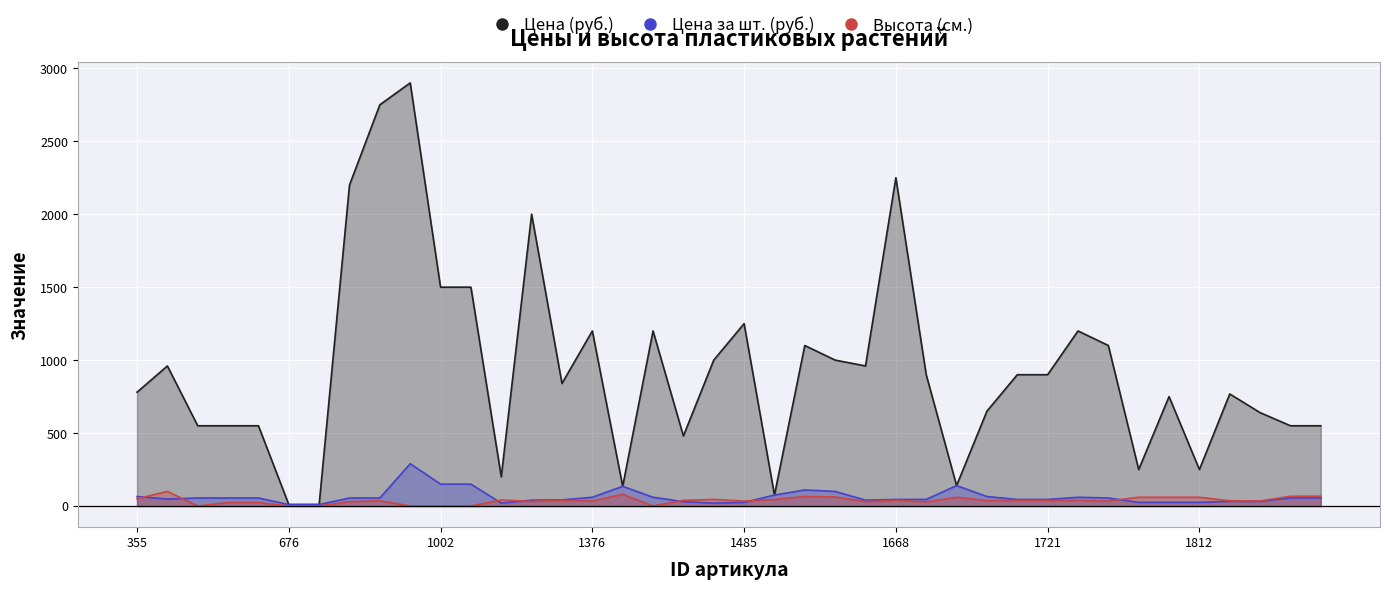

True or false: Цена за шт. (руб.) and Высота (см.) intersect in this chart.

True